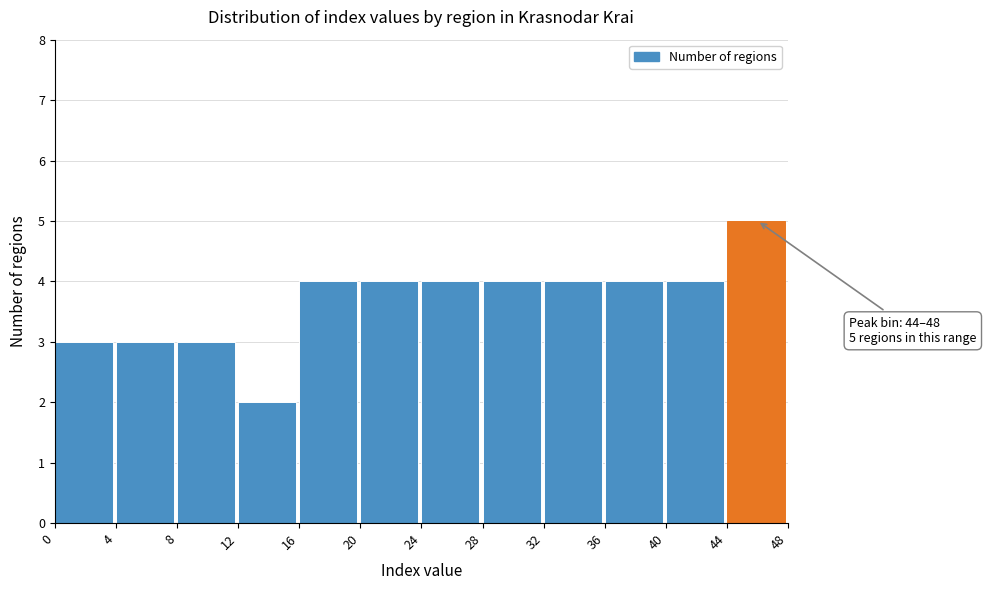

Which range on the x-axis has the tallest bar?

44 to 48